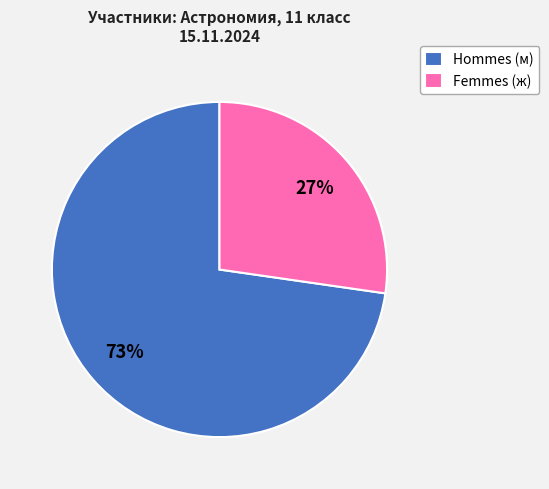

To the nearest percent, what is the average slice percentage?

50%